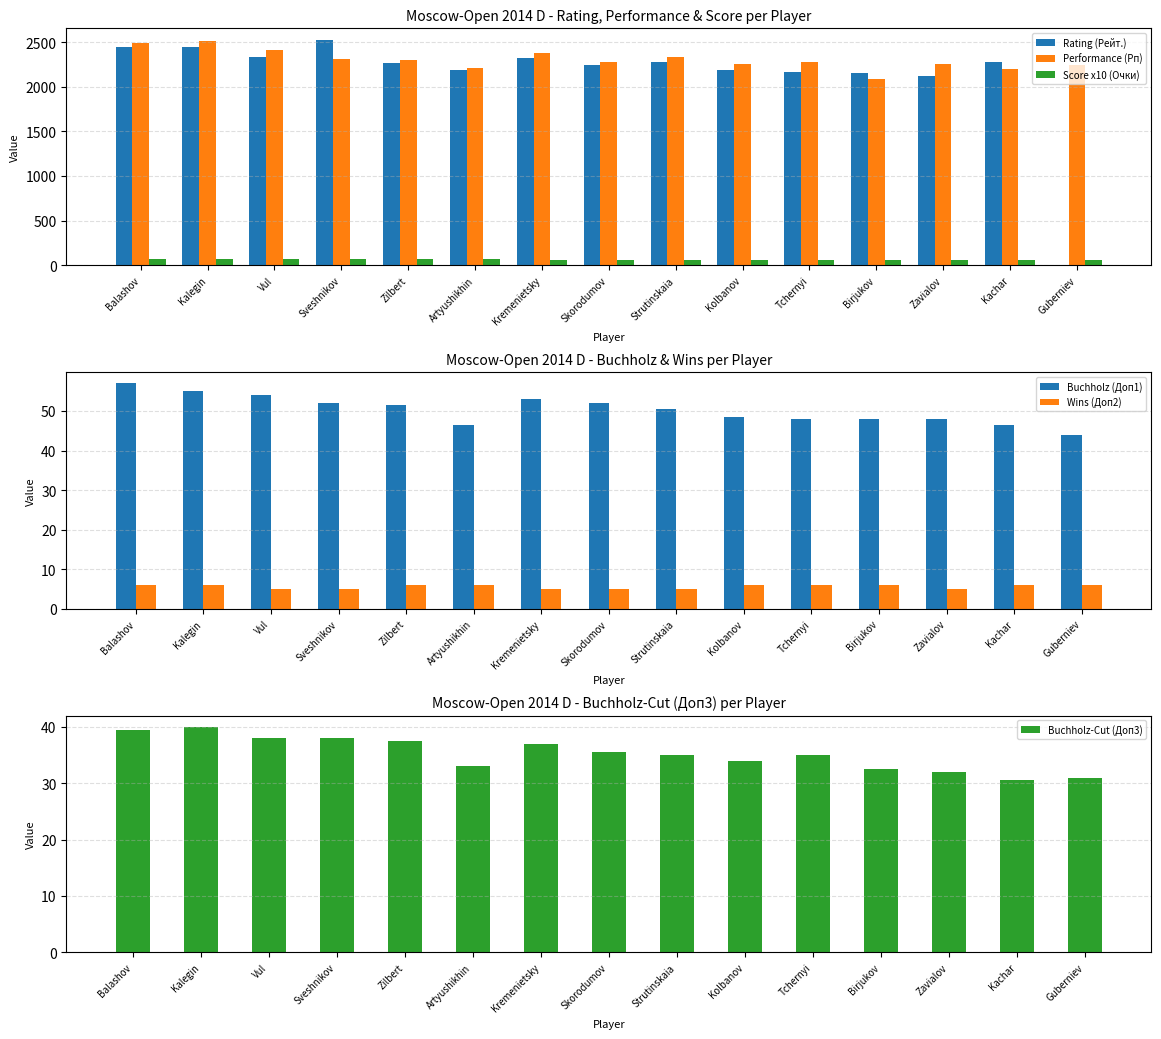

Is it true that Buchholz (Доп1) equals 66.3 at Kolbanov?

False